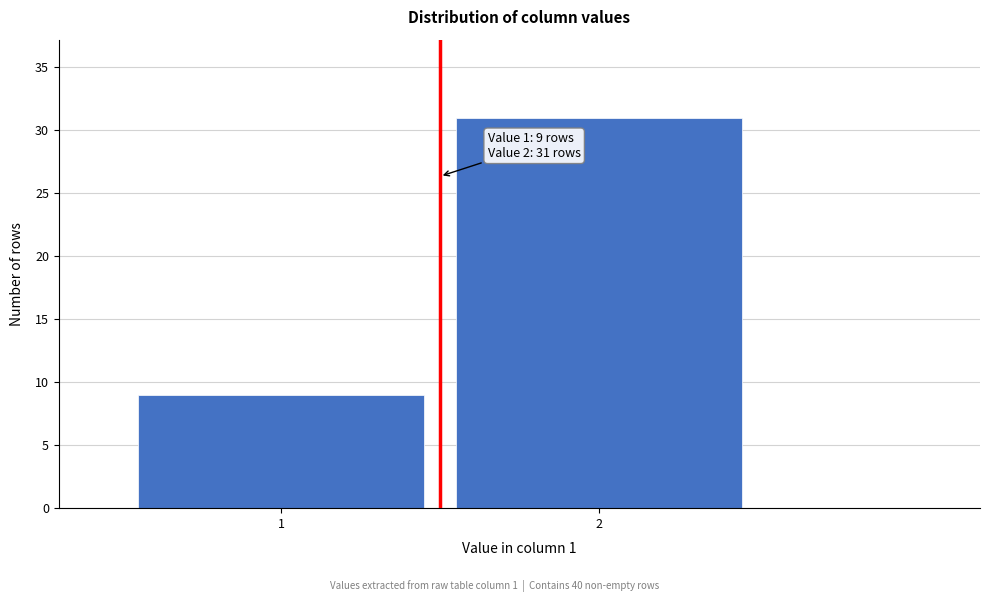

Reading left to right, what are all the values shown in this chart?

1=9	2=31